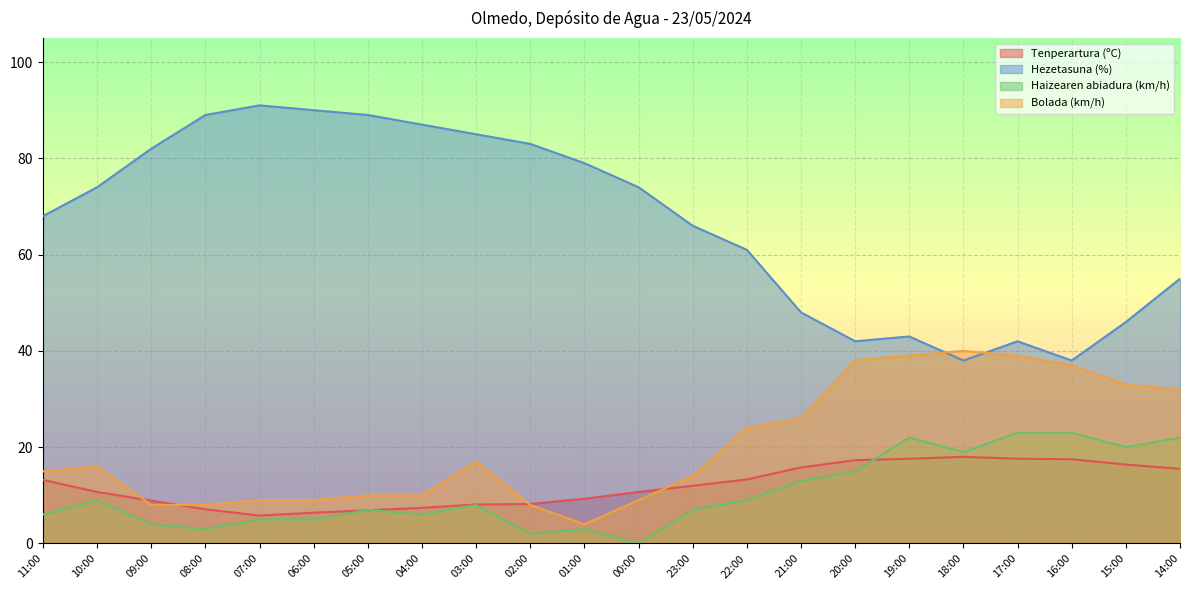

True or false: Tenperartura (ºC) and Hezetasuna (%) cross at least once.

False